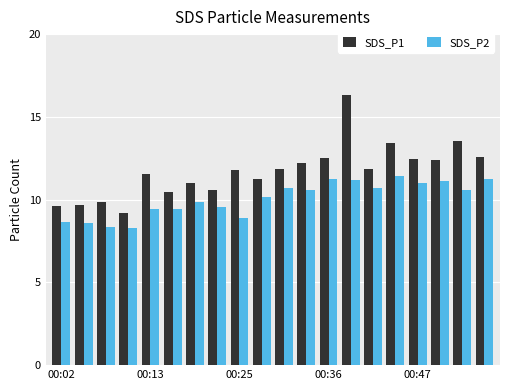

Rank the series by their maximum value, from lowest to highest.

SDS_P2, SDS_P1